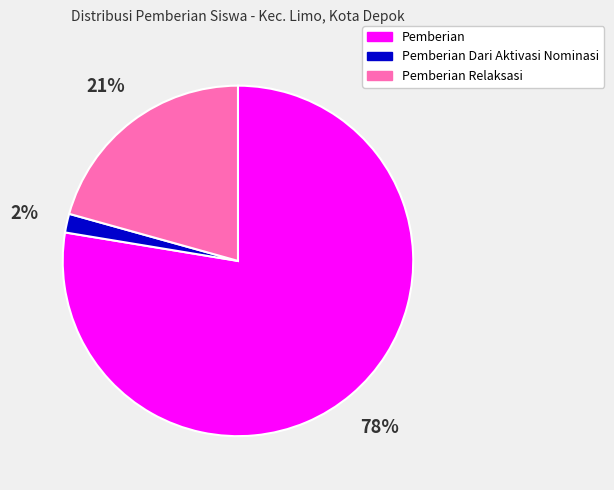

How many segments does this pie chart have?

3